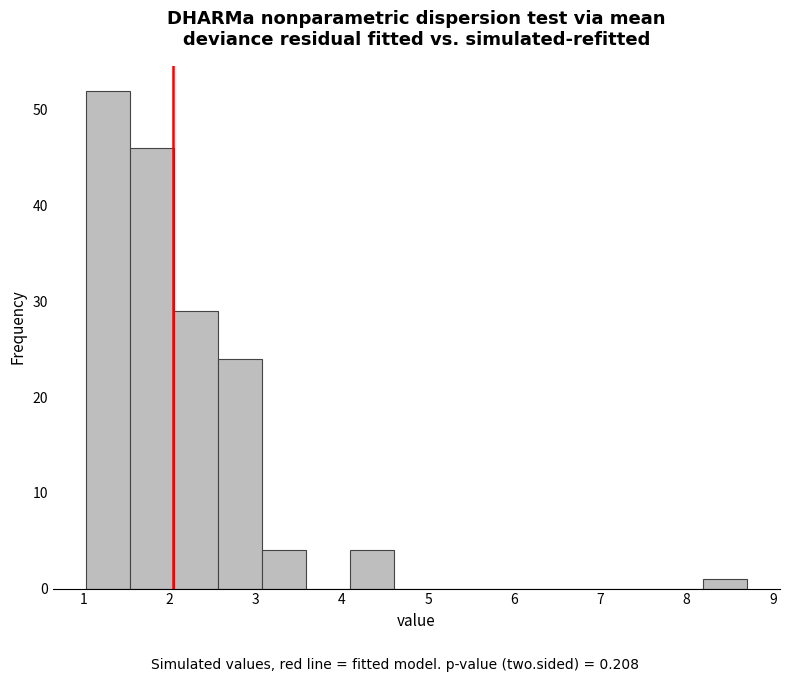

Reading left to right, transcribe this chart: for each bar, give the range it covers on the x-axis and its height. Neither the bar edges nor the heights are printed on the chart, so give them approximately, as read against the axes.

1.0 to 1.5: 52
1.5 to 2.1: 46
2.1 to 2.6: 29
2.6 to 3.1: 24
3.1 to 3.6: 4
3.6 to 4.1: 0
4.1 to 4.6: 4
4.6 to 5.1: 0
5.1 to 5.6: 0
5.6 to 6.1: 0
6.1 to 6.7: 0
6.7 to 7.2: 0
7.2 to 7.7: 0
7.7 to 8.2: 0
8.2 to 8.7: 1